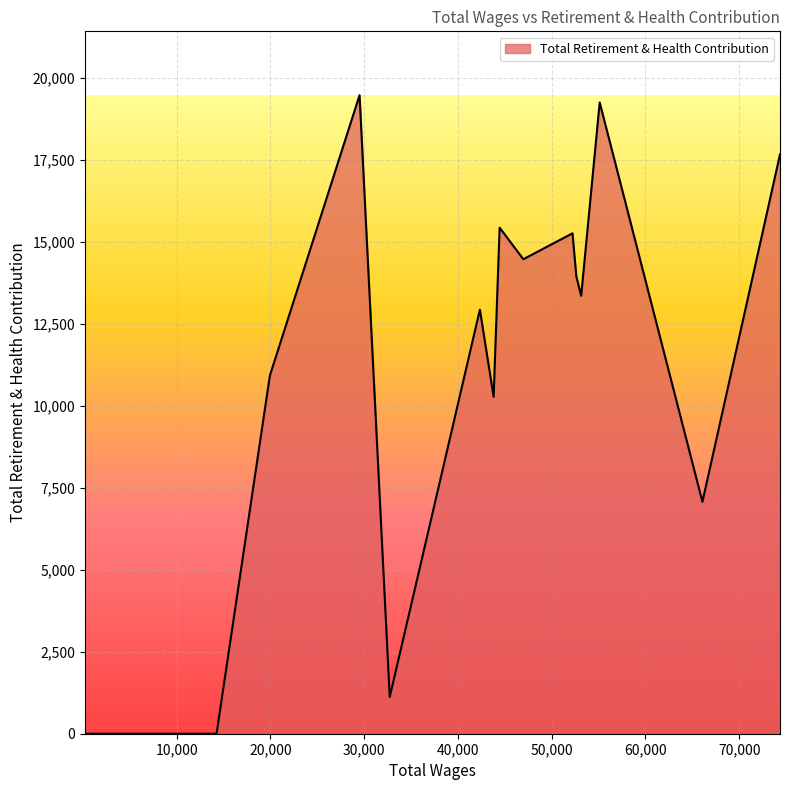

How many lines are shown in the chart?

1